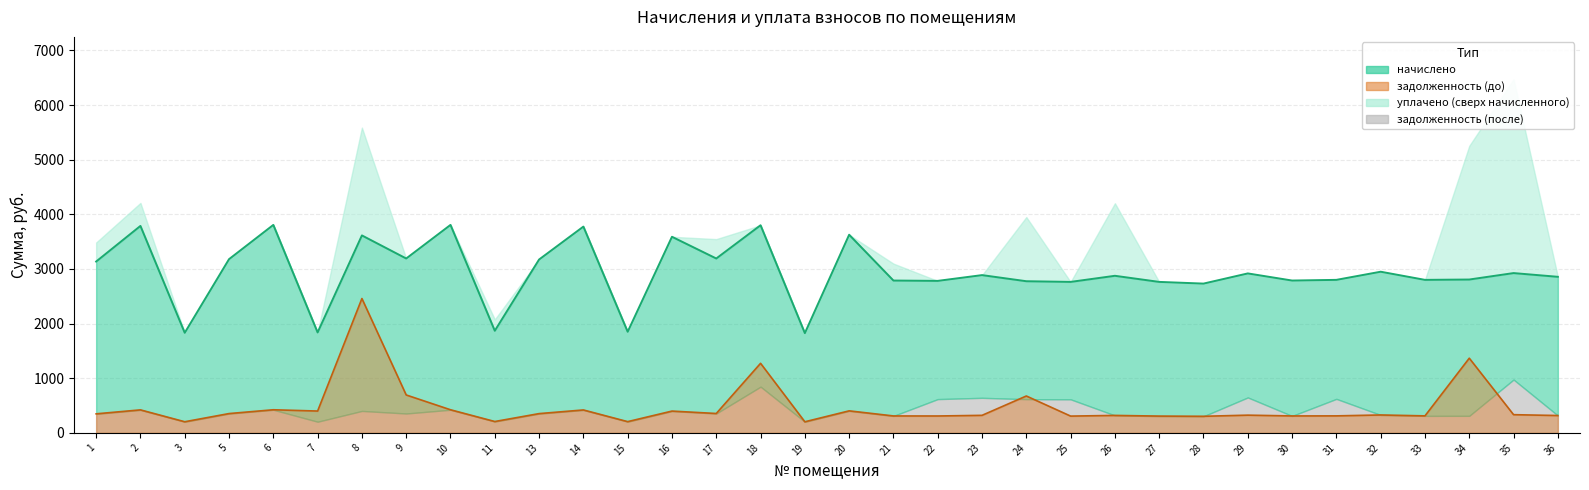

How many values in the начислено series are below 2887?

17